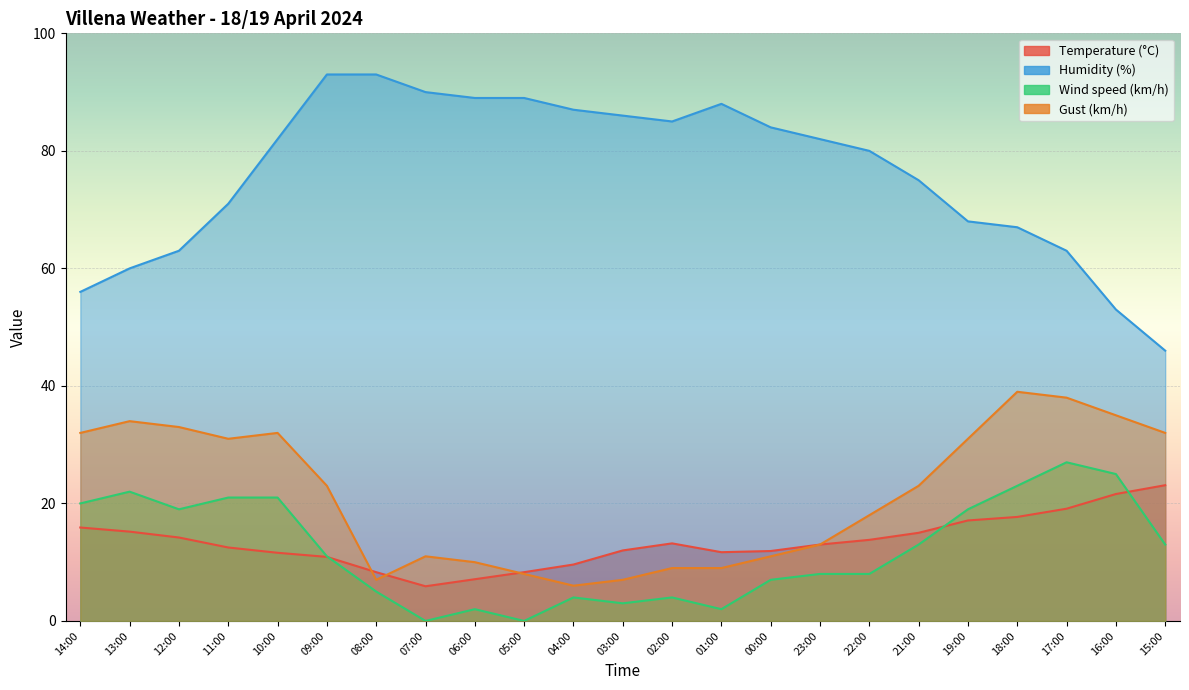

Rank the series at 19:00 from highest to lowest value.

Humidity (%), Gust (km/h), Wind speed (km/h), Temperature (°C)